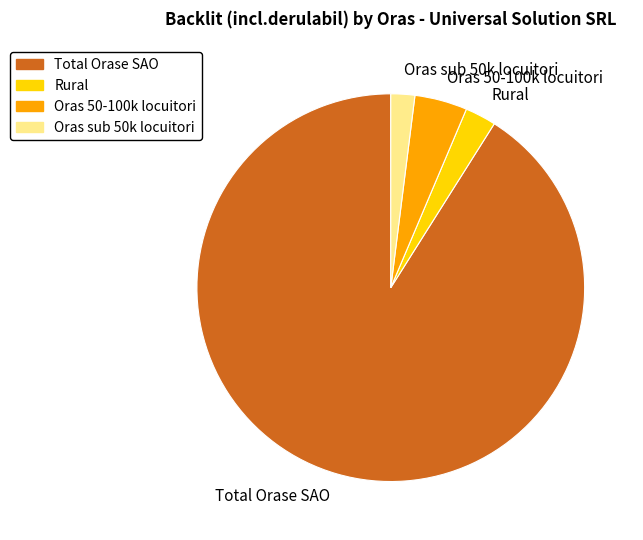

Combined, do Total Orase SAO and Oras sub 50k locuitori account for over 50%?

Yes